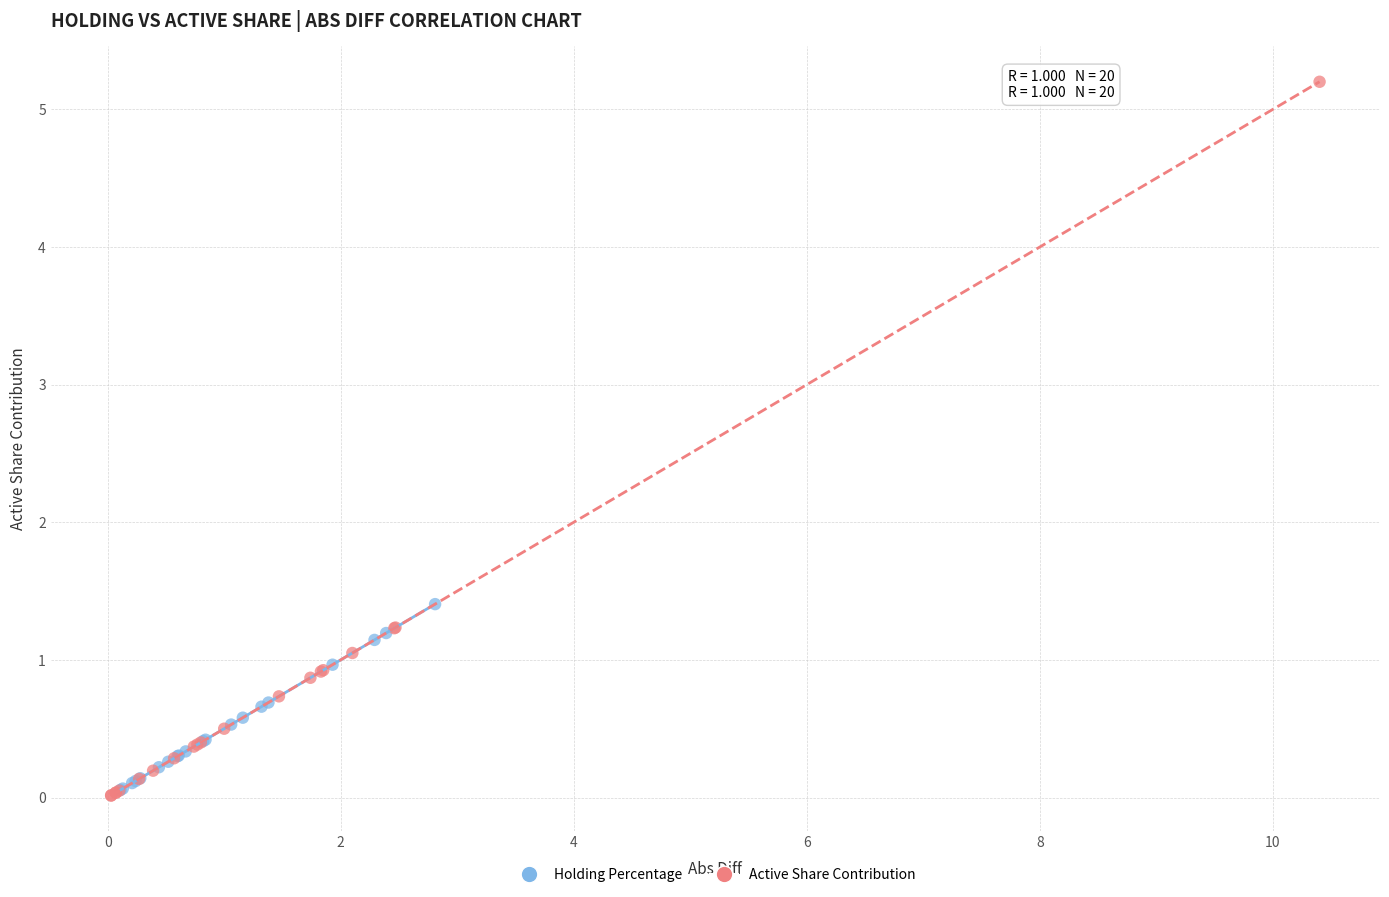

Which series contains the highest Y value?

Active Share Contribution